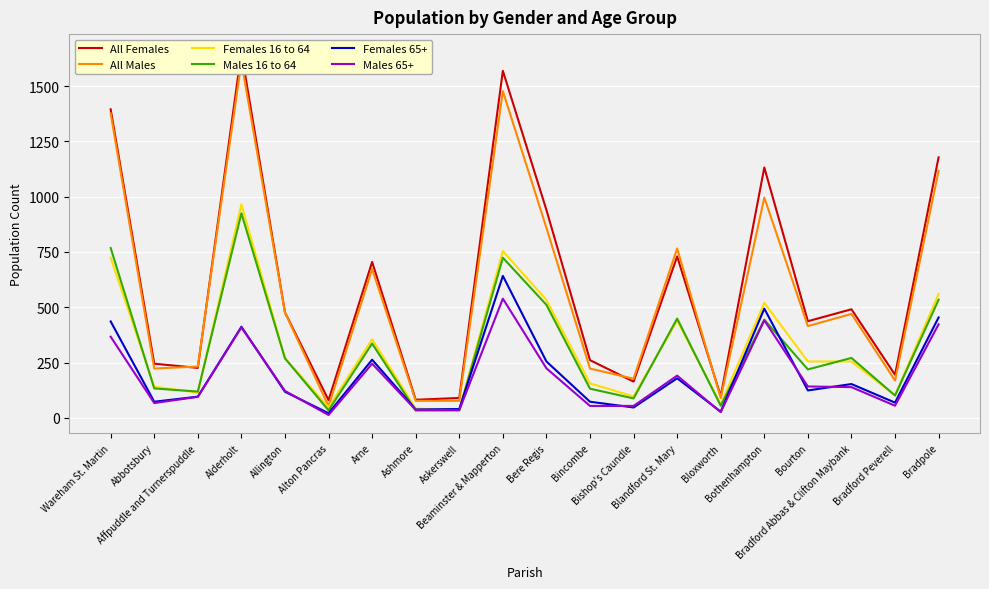

Reading left to right, what are all the values shown in this chart?

All Females: Wareham St. Martin=1395	Abbotsbury=245	Affpuddle and Turnerspuddle=226	Alderholt=1653	Allington=477	Alton Pancras=80	Arne=705	Ashmore=82	Askerswell=90	Beaminster & Mapperton=1569	Bere Regis=940	Bincombe=261	Bishop's Caundle=164	Blandford St. Mary=730	Bloxworth=98	Bothenhampton=1132	Bourton=437	Bradford Abbas & Clifton Maybank=491	Bradford Peverell=195	Bradpole=1178
All Males: Wareham St. Martin=1376	Abbotsbury=223	Affpuddle and Turnerspuddle=232	Alderholt=1609	Allington=476	Alton Pancras=53	Arne=673	Ashmore=77	Askerswell=77	Beaminster & Mapperton=1477	Bere Regis=859	Bincombe=223	Bishop's Caundle=177	Blandford St. Mary=766	Bloxworth=90	Bothenhampton=996	Bourton=415	Bradford Abbas & Clifton Maybank=470	Bradford Peverell=169	Bradpole=1117
Females 16 to 64: Wareham St. Martin=724	Abbotsbury=141	Affpuddle and Turnerspuddle=114	Alderholt=965	Allington=270	Alton Pancras=47	Arne=355	Ashmore=42	Askerswell=36	Beaminster & Mapperton=754	Bere Regis=533	Bincombe=156	Bishop's Caundle=97	Blandford St. Mary=440	Bloxworth=61	Bothenhampton=520	Bourton=255	Bradford Abbas & Clifton Maybank=255	Bradford Peverell=102	Bradpole=560
Males 16 to 64: Wareham St. Martin=768	Abbotsbury=133	Affpuddle and Turnerspuddle=119	Alderholt=925	Allington=269	Alton Pancras=34	Arne=336	Ashmore=33	Askerswell=34	Beaminster & Mapperton=724	Bere Regis=511	Bincombe=132	Bishop's Caundle=88	Blandford St. Mary=449	Bloxworth=55	Bothenhampton=444	Bourton=219	Bradford Abbas & Clifton Maybank=271	Bradford Peverell=101	Bradpole=534
Females 65+: Wareham St. Martin=436	Abbotsbury=73	Affpuddle and Turnerspuddle=96	Alderholt=412	Allington=118	Alton Pancras=21	Arne=263	Ashmore=38	Askerswell=40	Beaminster & Mapperton=642	Bere Regis=255	Bincombe=73	Bishop's Caundle=47	Blandford St. Mary=179	Bloxworth=28	Bothenhampton=494	Bourton=124	Bradford Abbas & Clifton Maybank=153	Bradford Peverell=69	Bradpole=454
Males 65+: Wareham St. Martin=367	Abbotsbury=67	Affpuddle and Turnerspuddle=95	Alderholt=409	Allington=122	Alton Pancras=13	Arne=245	Ashmore=36	Askerswell=35	Beaminster & Mapperton=539	Bere Regis=224	Bincombe=54	Bishop's Caundle=54	Blandford St. Mary=191	Bloxworth=26	Bothenhampton=441	Bourton=142	Bradford Abbas & Clifton Maybank=139	Bradford Peverell=55	Bradpole=423